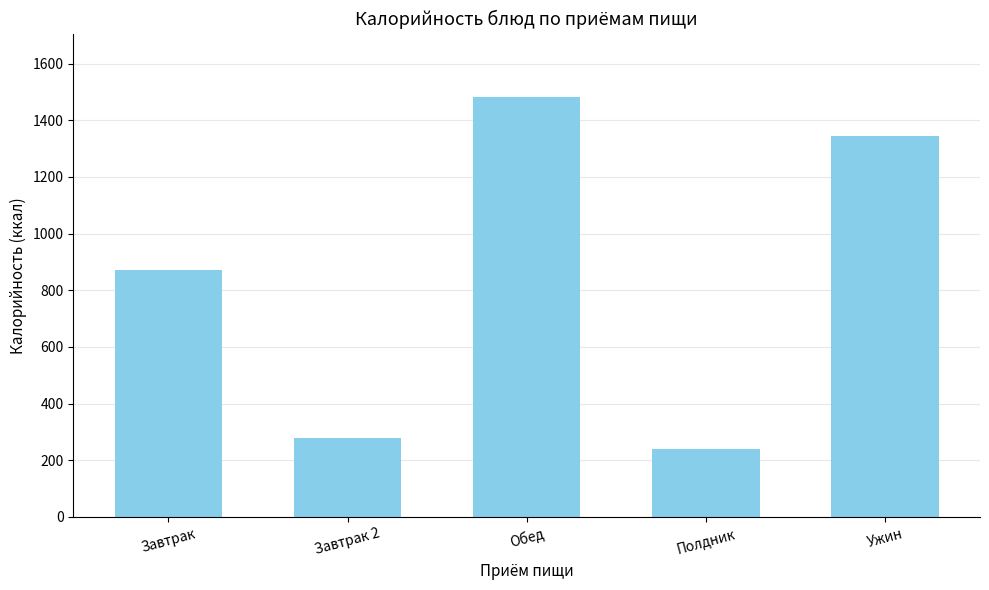

Reading left to right, list all the values displayed in this chart.

871.5	277.4	1483.2	240.2	1344.6